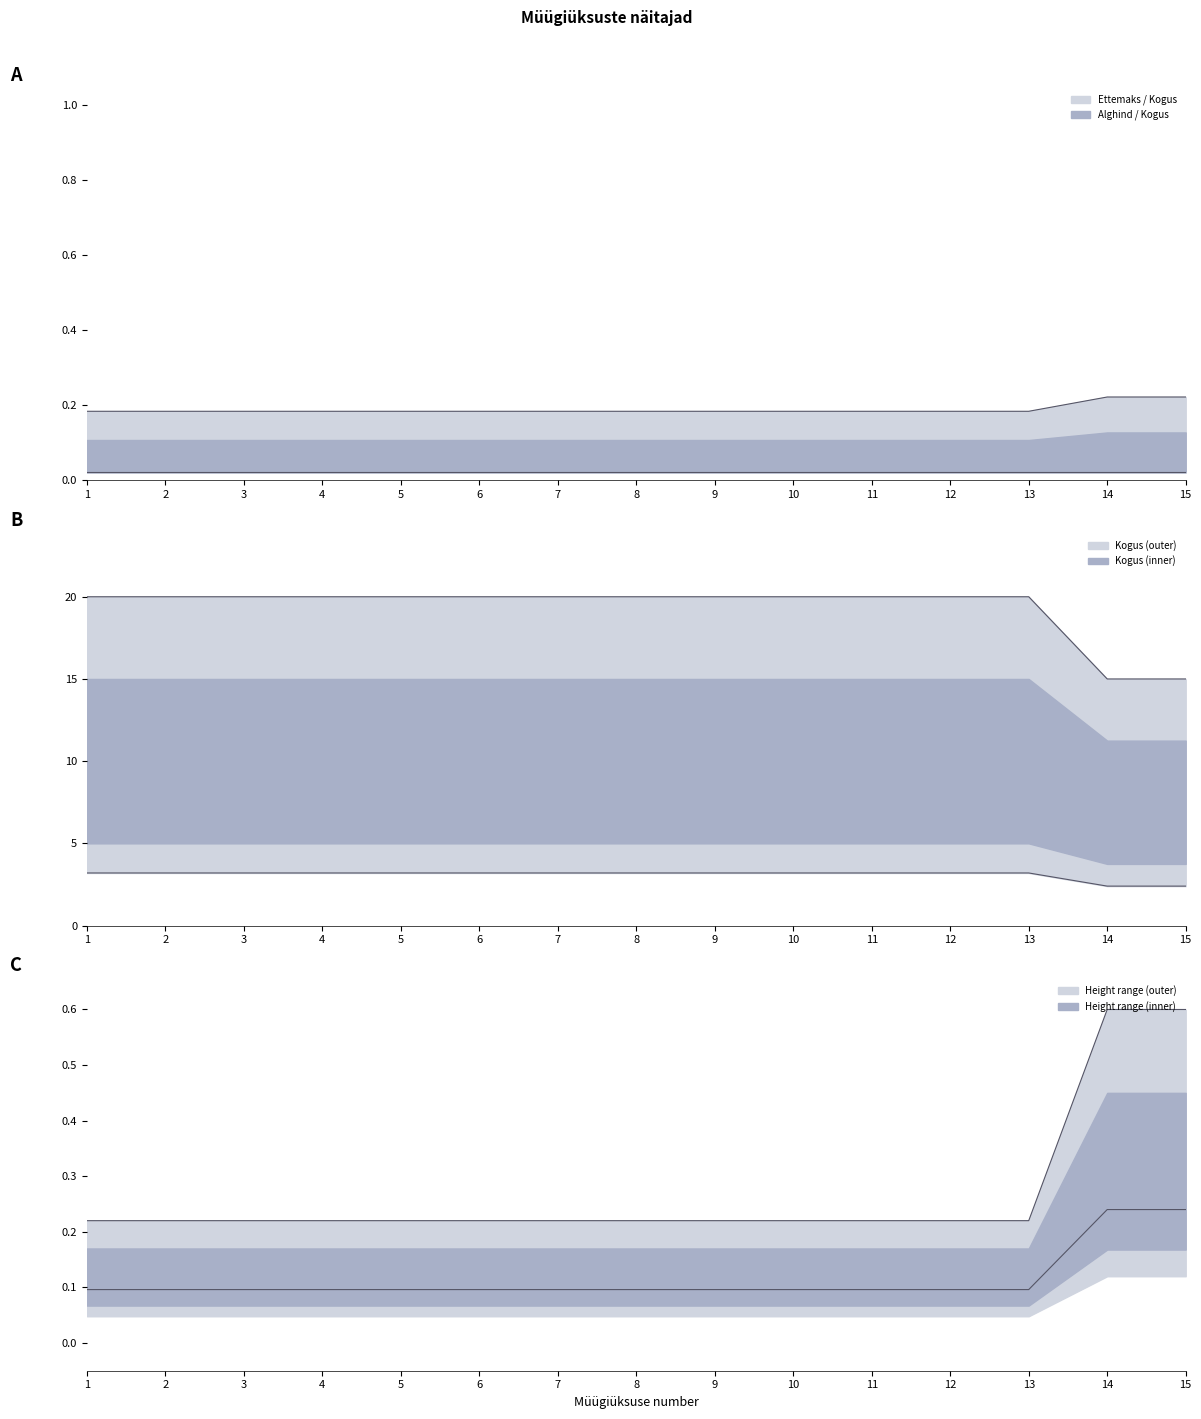

What is the difference between the maximum and minimum values in the Kesk kõrgus series?

0.4